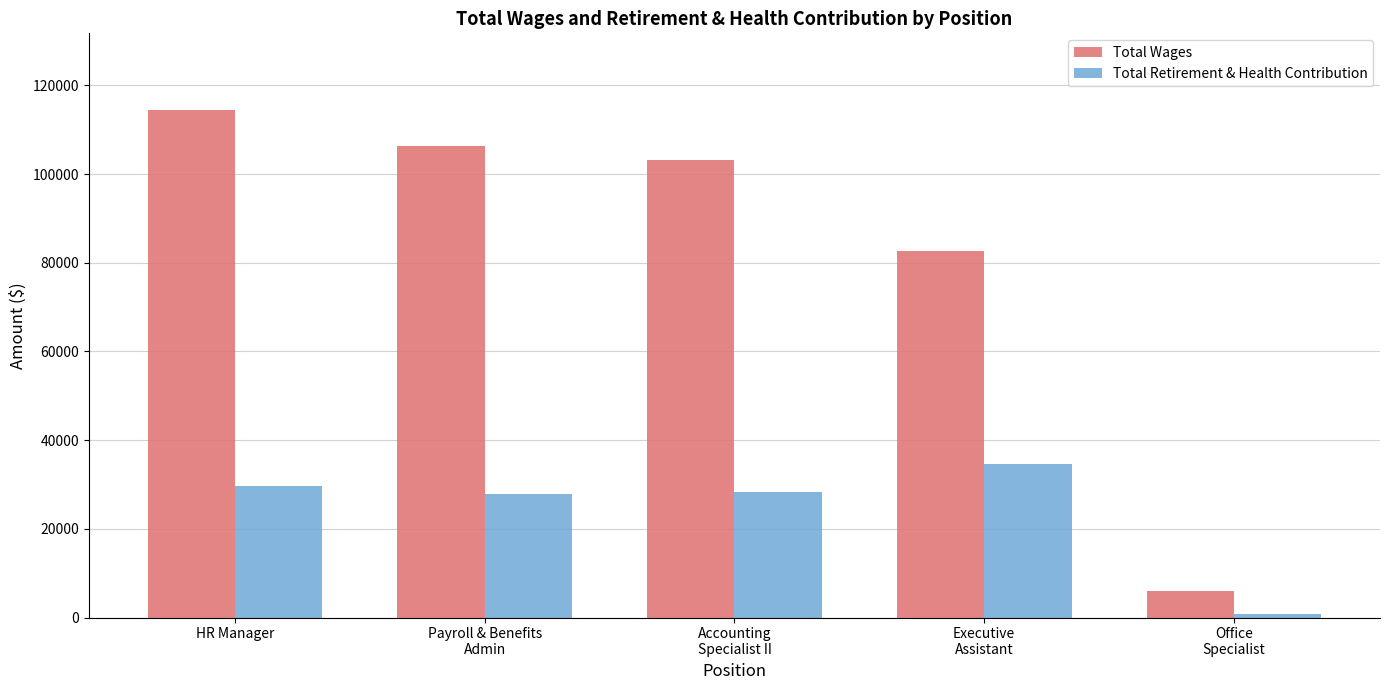

List the series in order of their peak value, highest first.

Total Wages, Total Retirement & Health Contribution